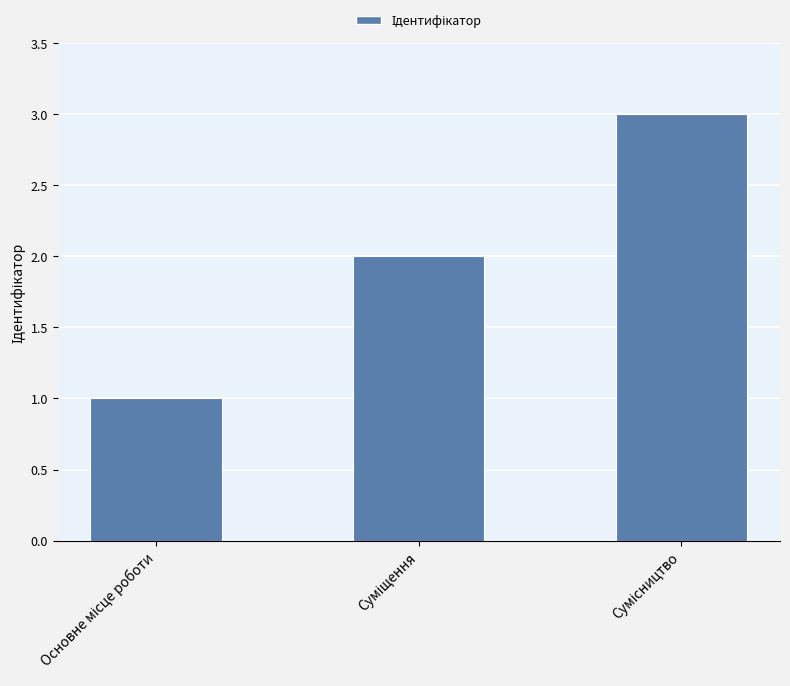

What is the sum of all values?

6